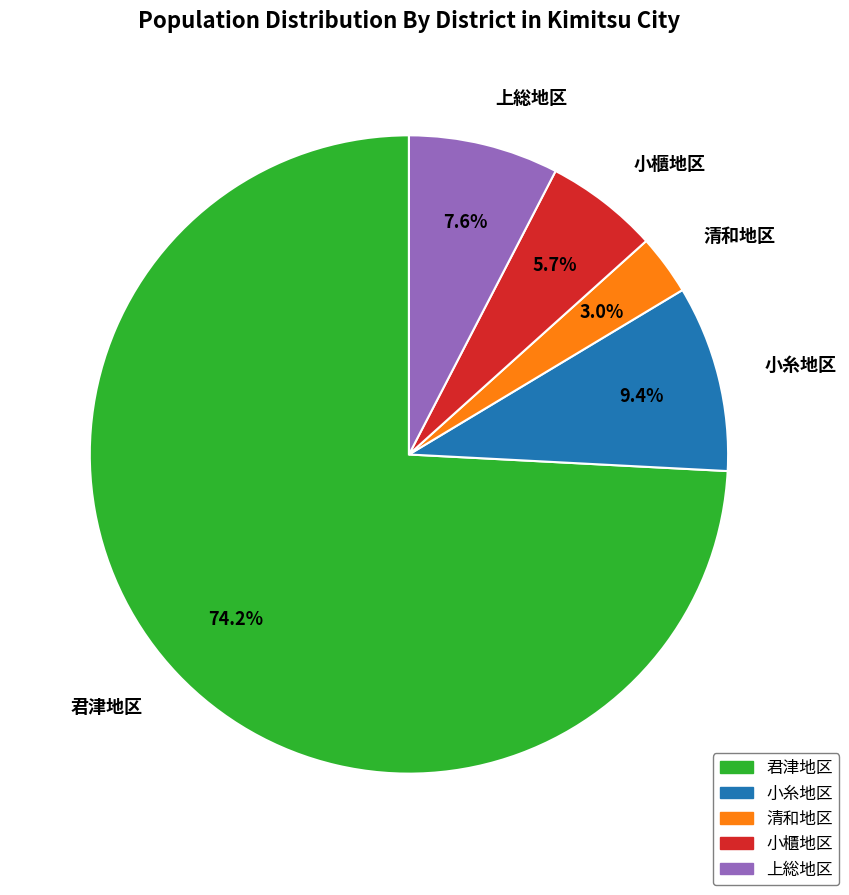

Does 清和地区 account for over 50% of the chart?

No